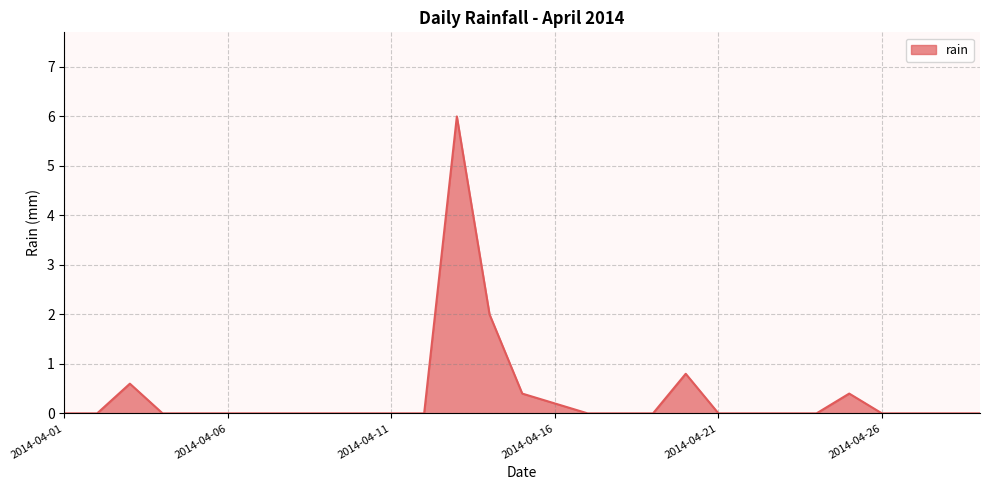

Does the chart display data point markers on the line(s)?

No